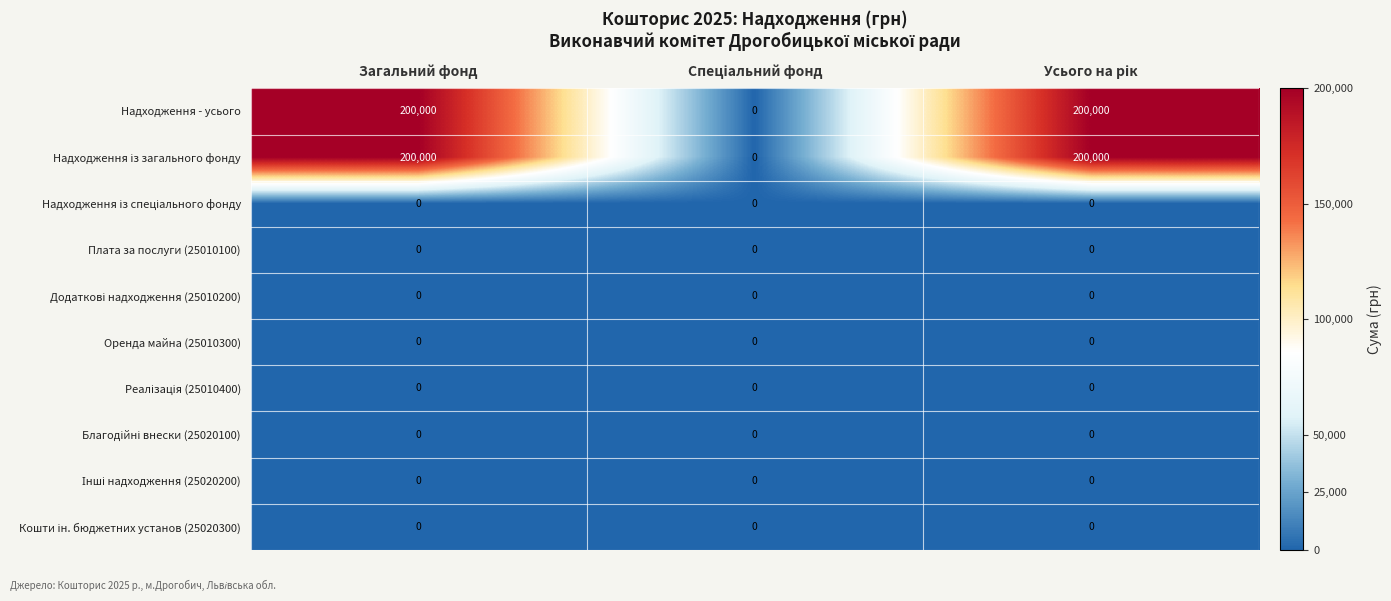

What is the greatest value displayed?

200000